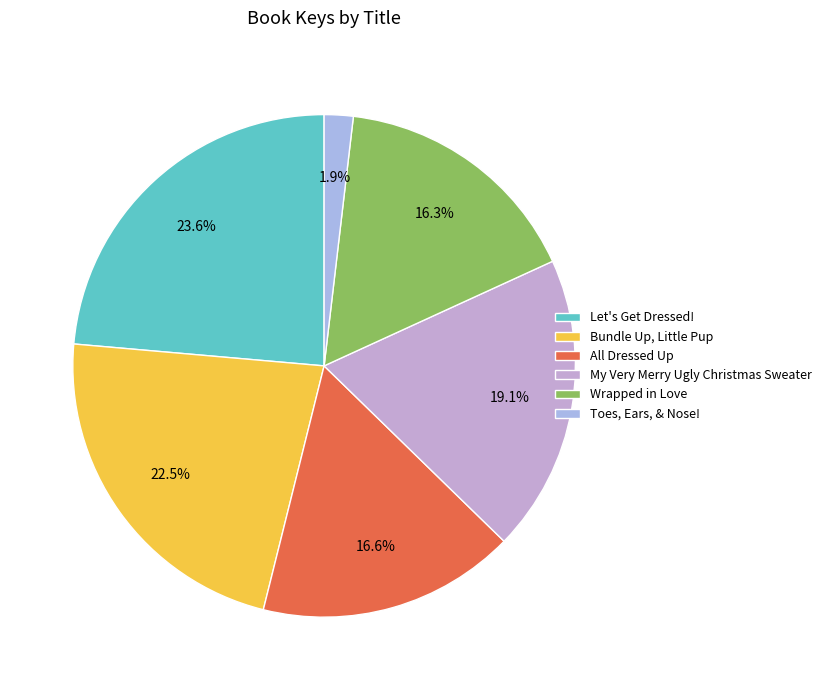

Does Toes, Ears, & Nose! represent more than half of the total?

No